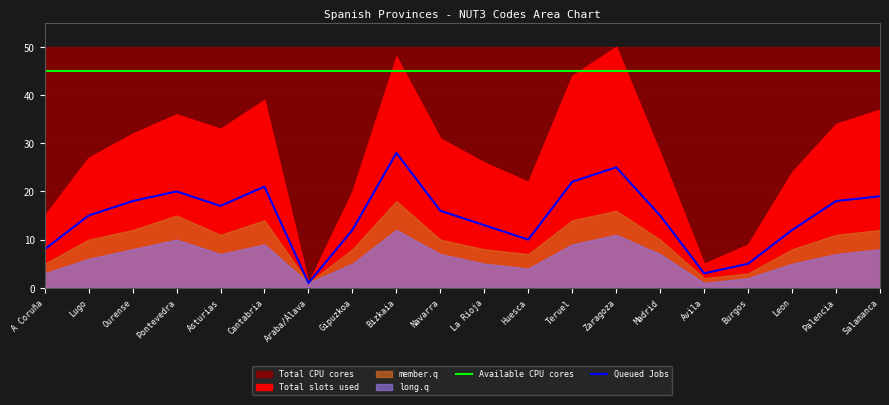

At which label is Available CPU cores closest to 45?

A Coruña